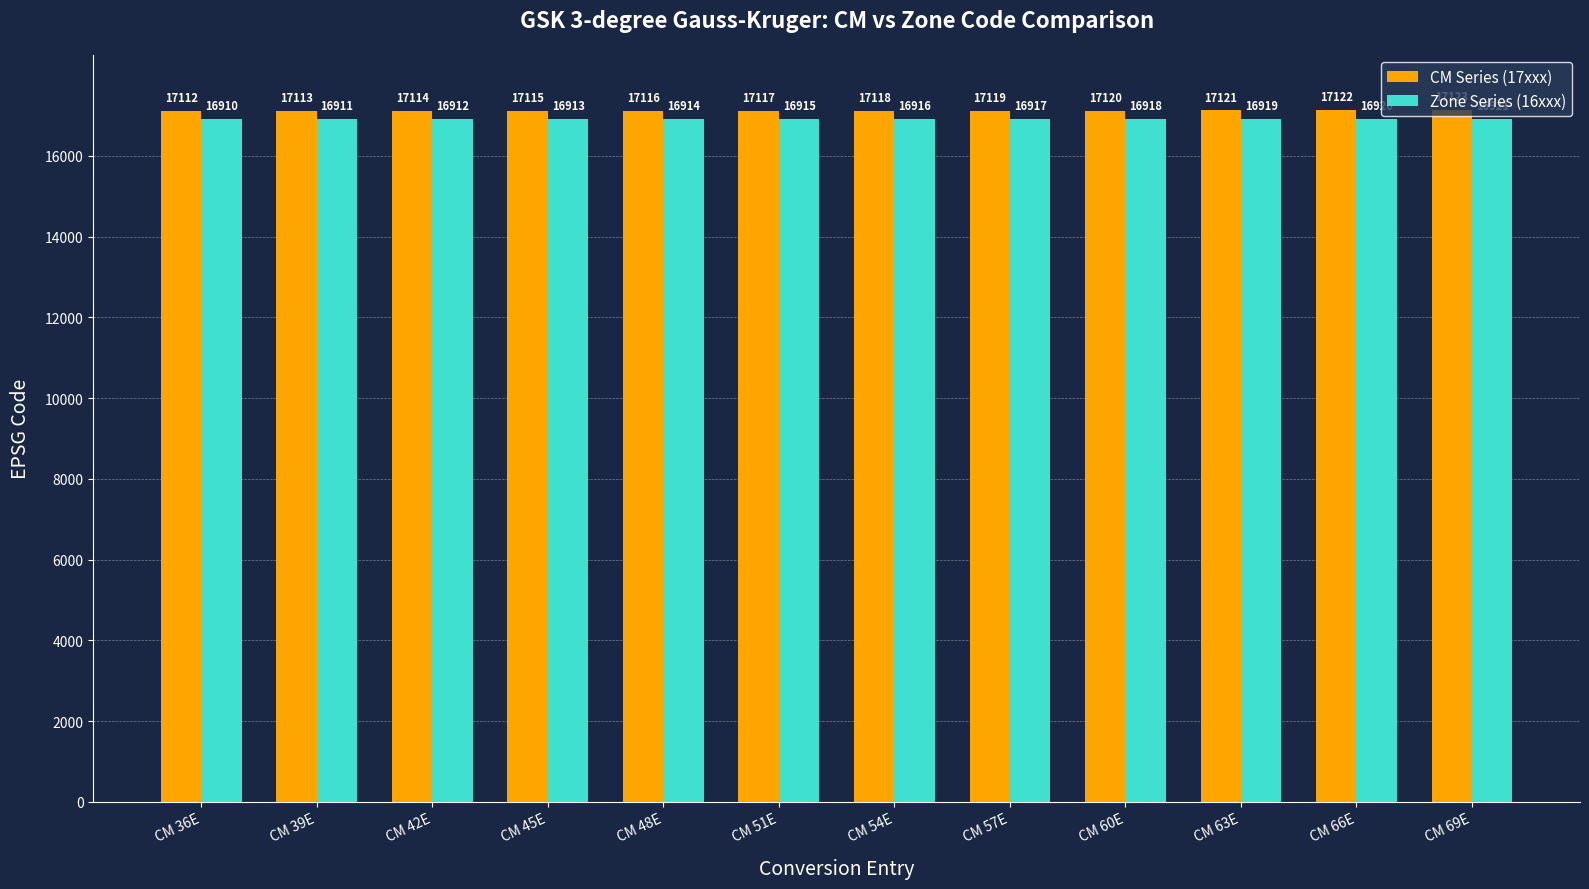

Rank the series at CM 36E from highest to lowest value.

CM Series (17xxx), Zone Series (16xxx)